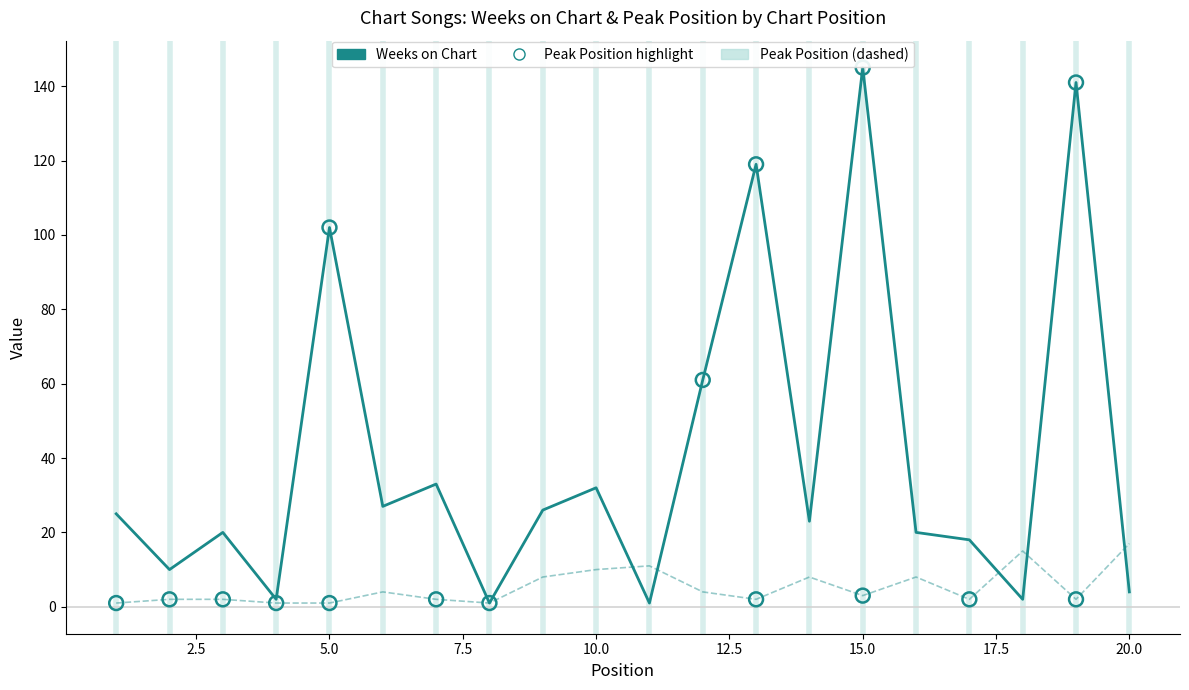

Does the chart have visible grid lines?

No